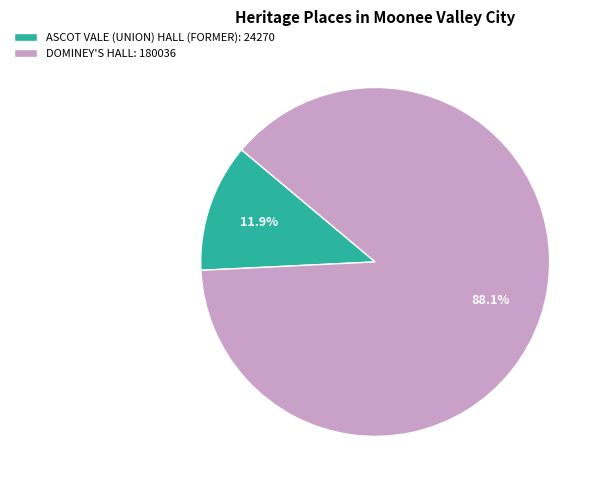

Is there a majority slice in this chart?

Yes